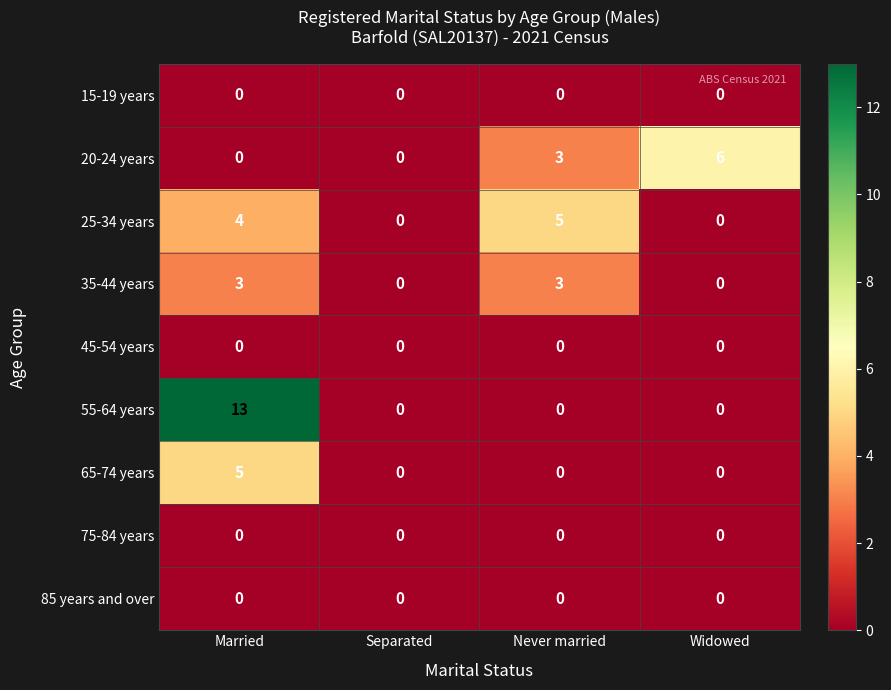

Count the 55-64 years values in the range 0 to 13.

4